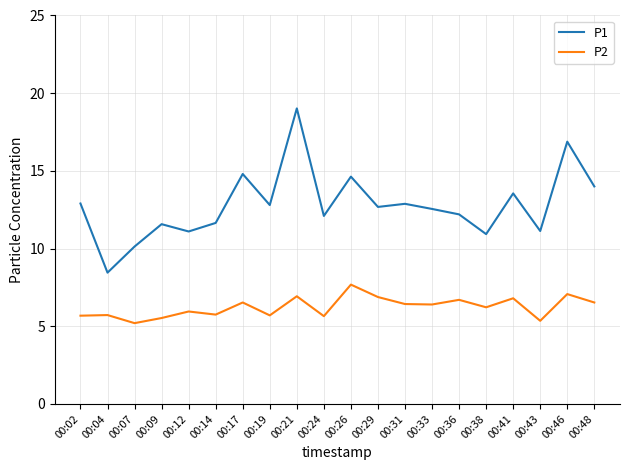

True or false: P1 has more than 2 interior local peaks.

True